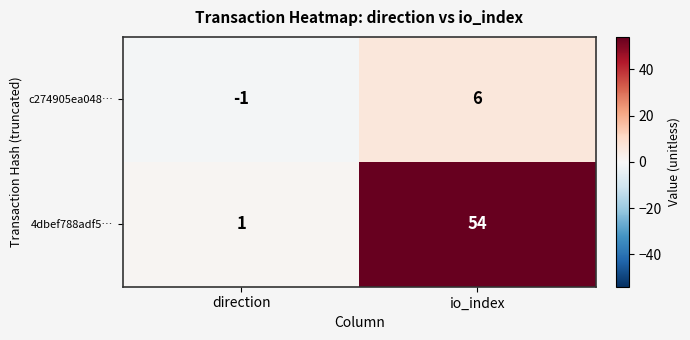

The value of 4dbef788adf5… at io_index is 54. True or false?

True